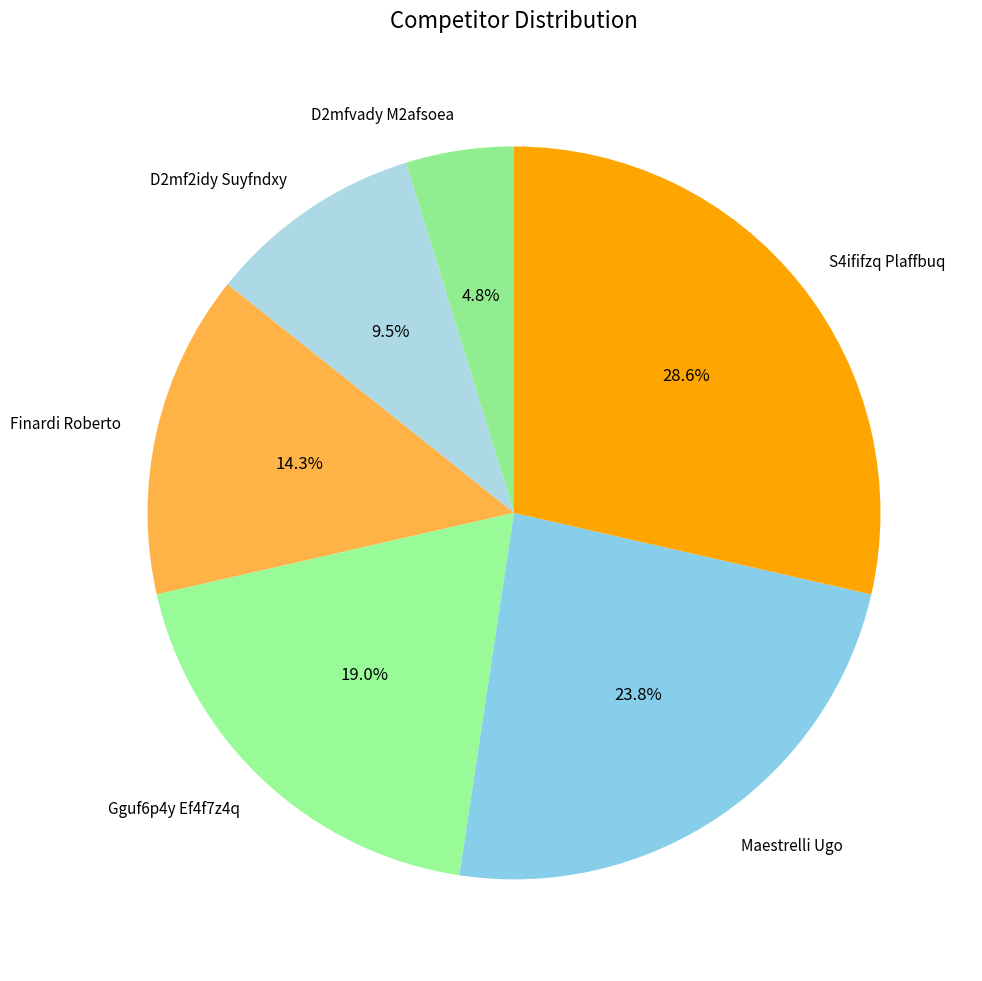

Is it true that Gguf6p4y Ef4f7z4q is 10% of the pie?

False